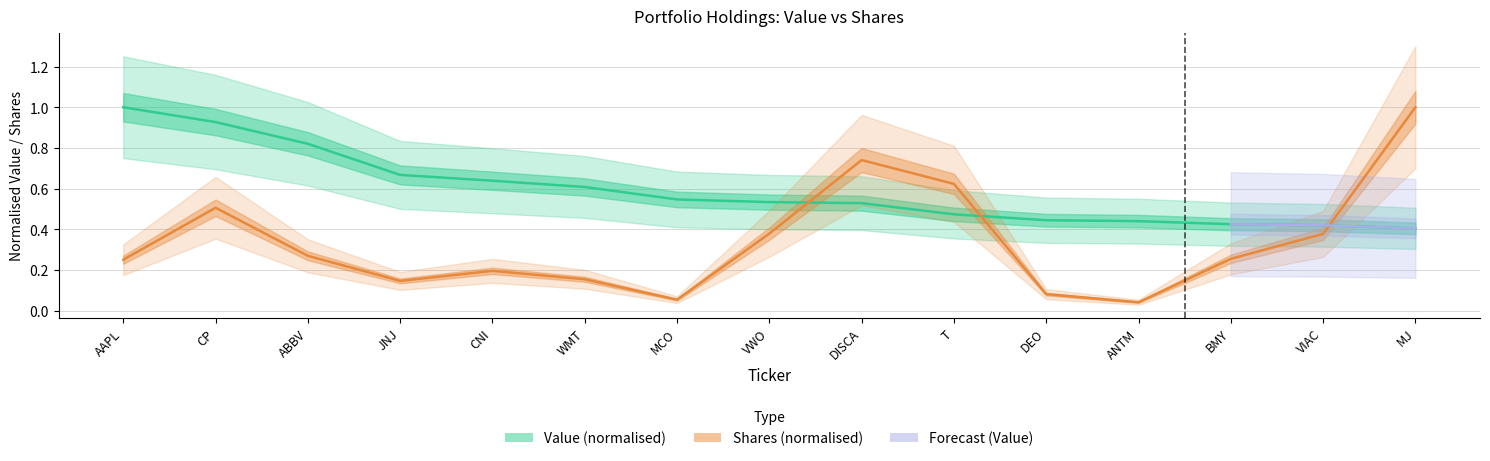

What position from the left is T?

10